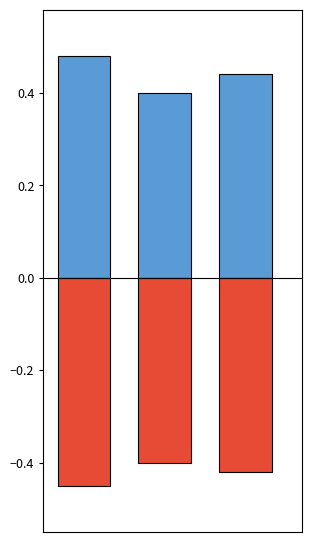

Which has a higher value, 2 or 1?

2